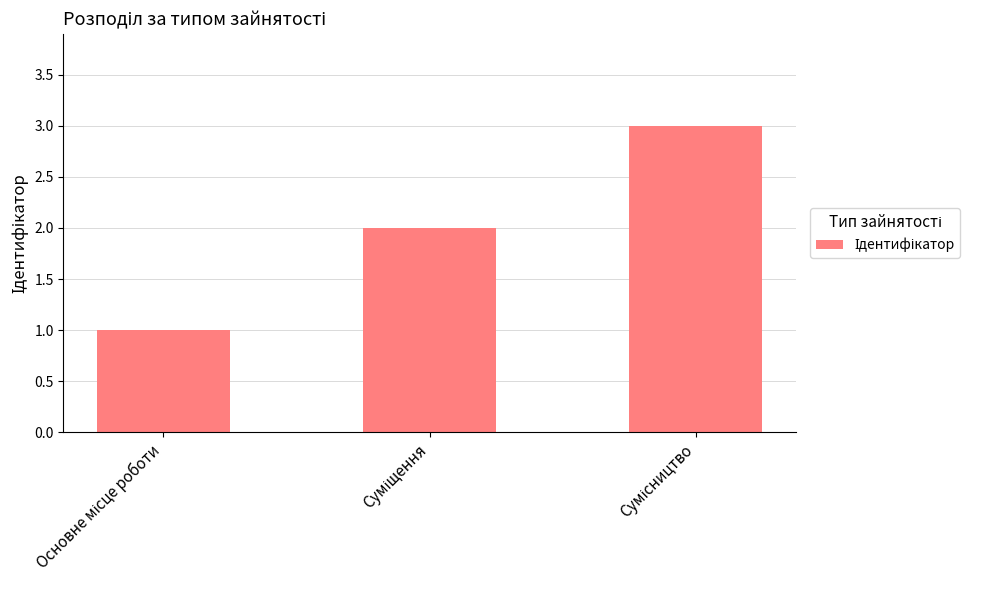

What is the sum of all values?

6